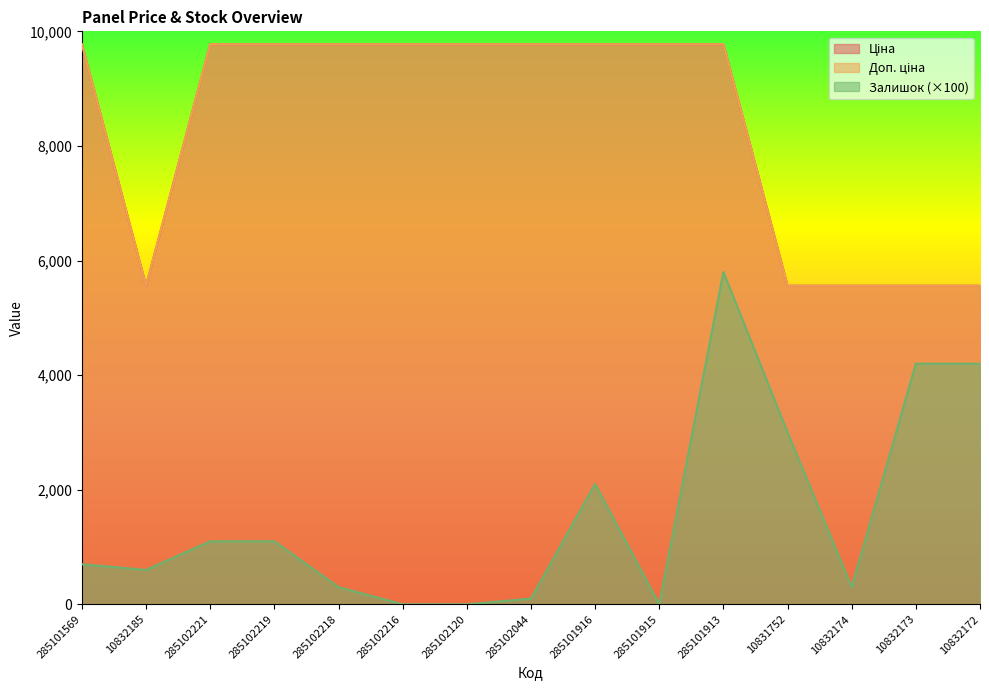

What is the difference between the Залишок values at 285101569 and 285102216?

700.0